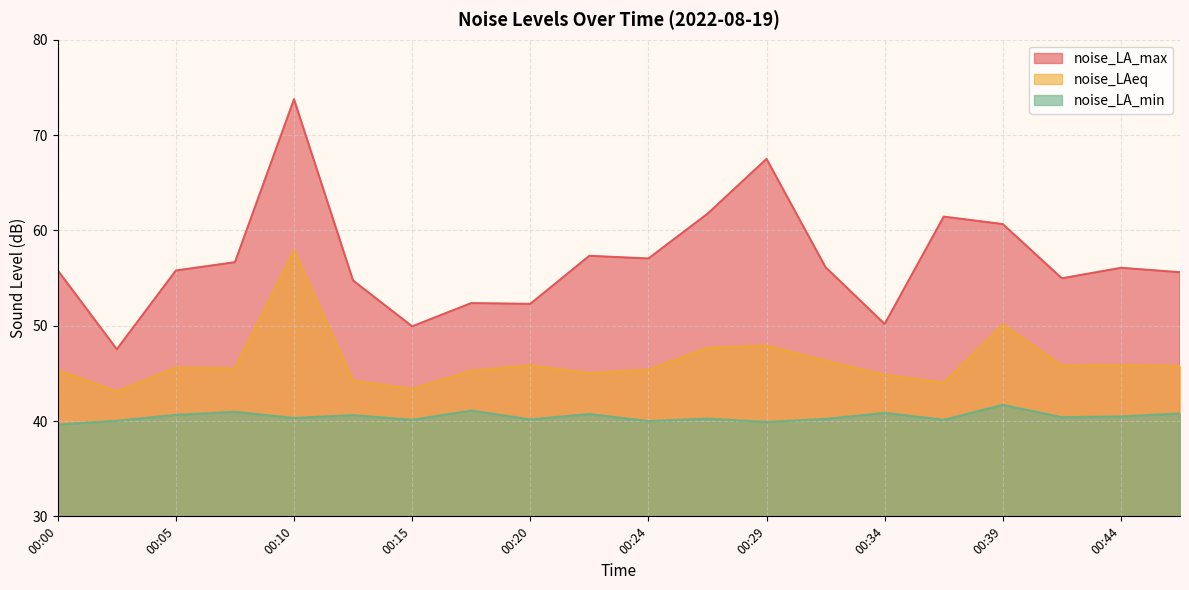

What is the greatest value displayed?

73.8